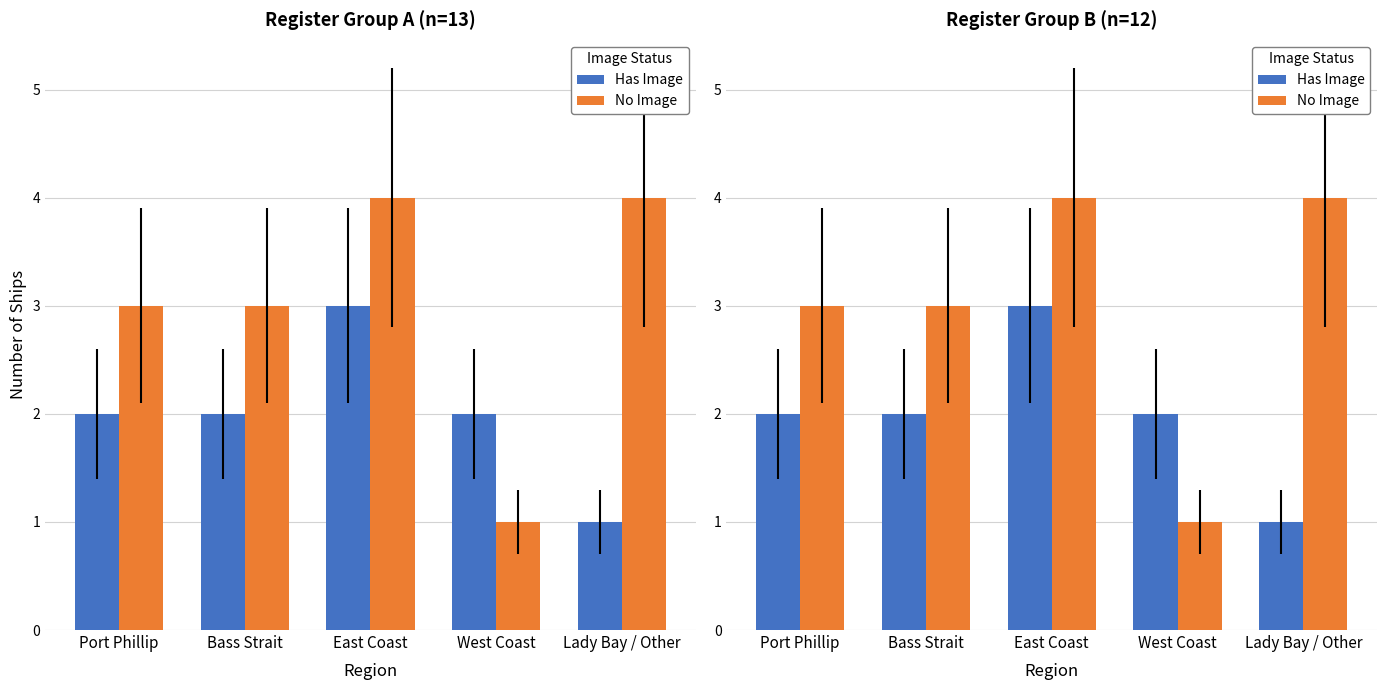

At which category is the sum across all series the highest?

East Coast